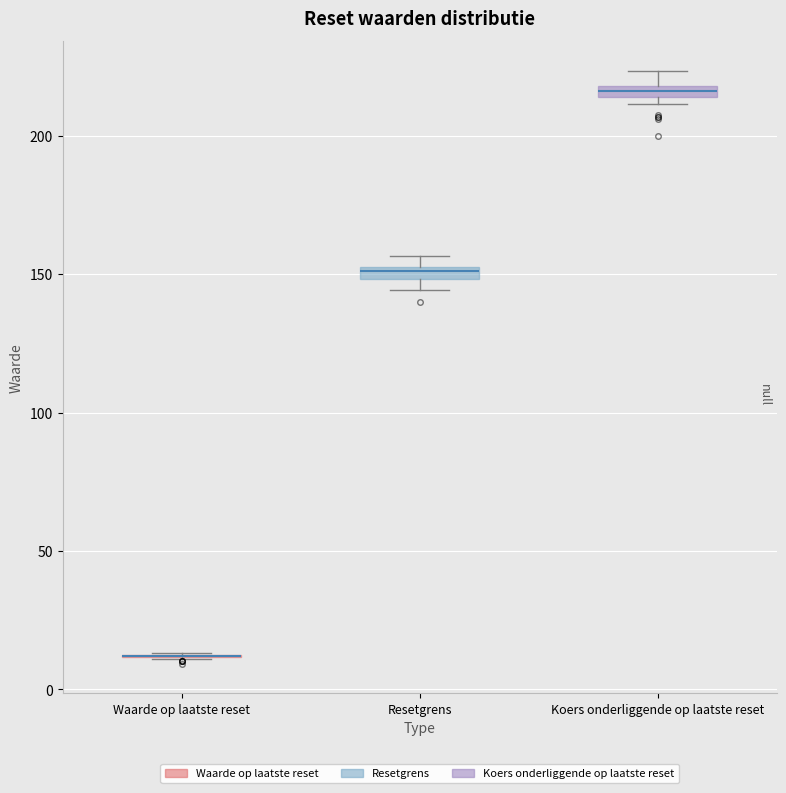

Where is the lower edge of the box for Resetgrens on the y-axis? The values are not printed on the chart, so give them approximately, as read against the axis.

150